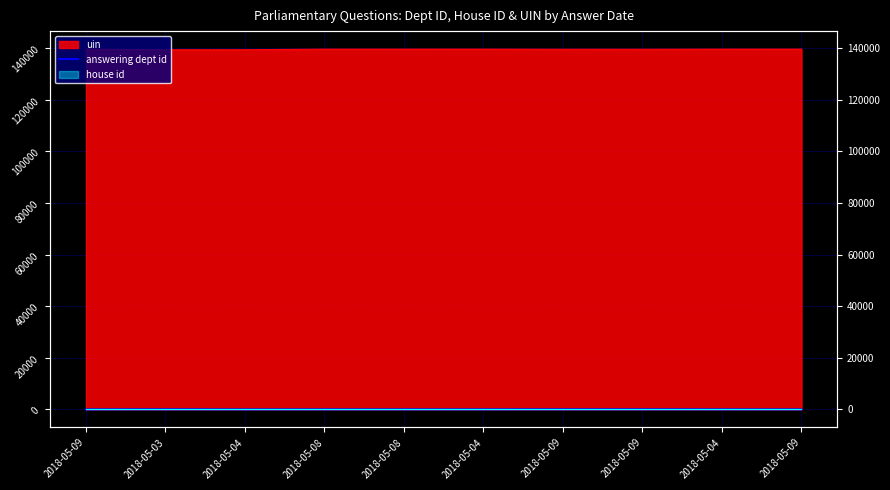

Reading left to right, extract all data points from this chart.

2018-05-09=17	2018-05-03=60	2018-05-04=13	2018-05-08=29	2018-05-08=29	2018-05-04=27	2018-05-09=54	2018-05-09=54	2018-05-04=27	2018-05-09=29